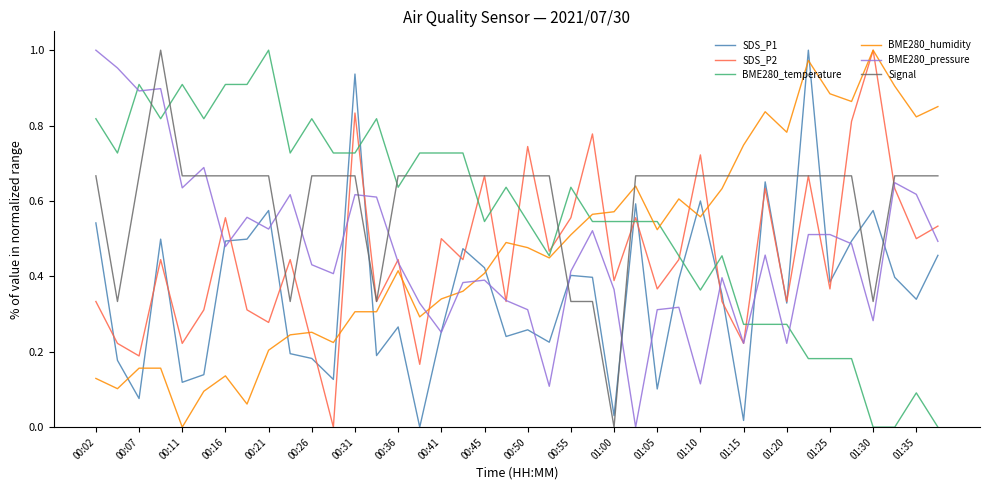

Which series has the largest total across all categories?

Signal